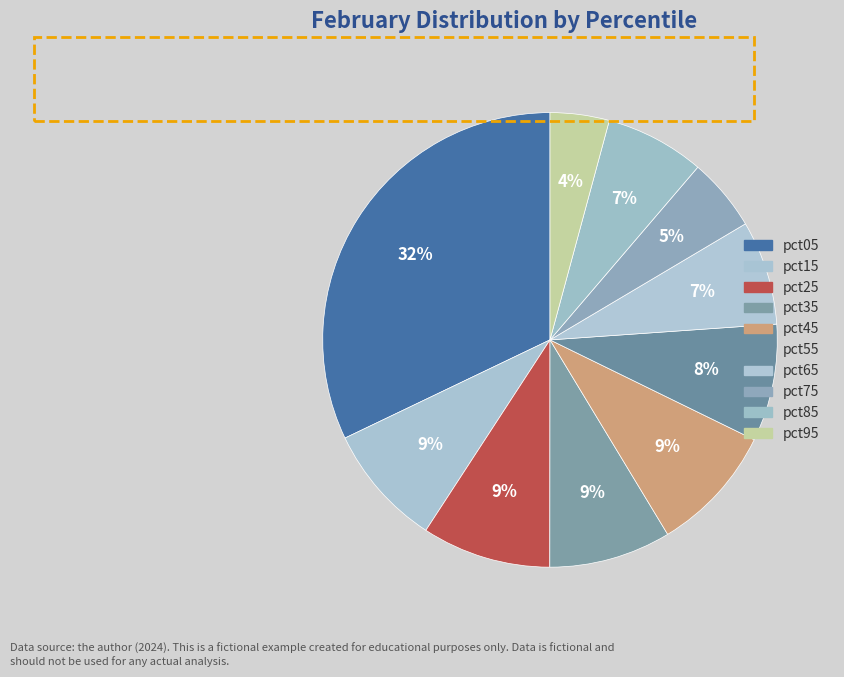

The pct85 slice represents 7% of the pie. True or false?

True